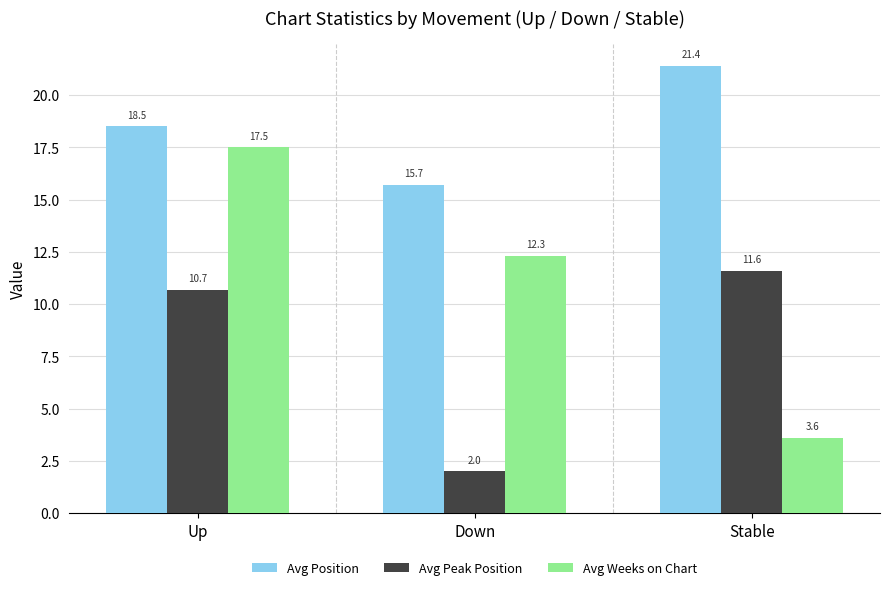

Between Up and Stable, which series saw the biggest shift?

Avg Weeks on Chart